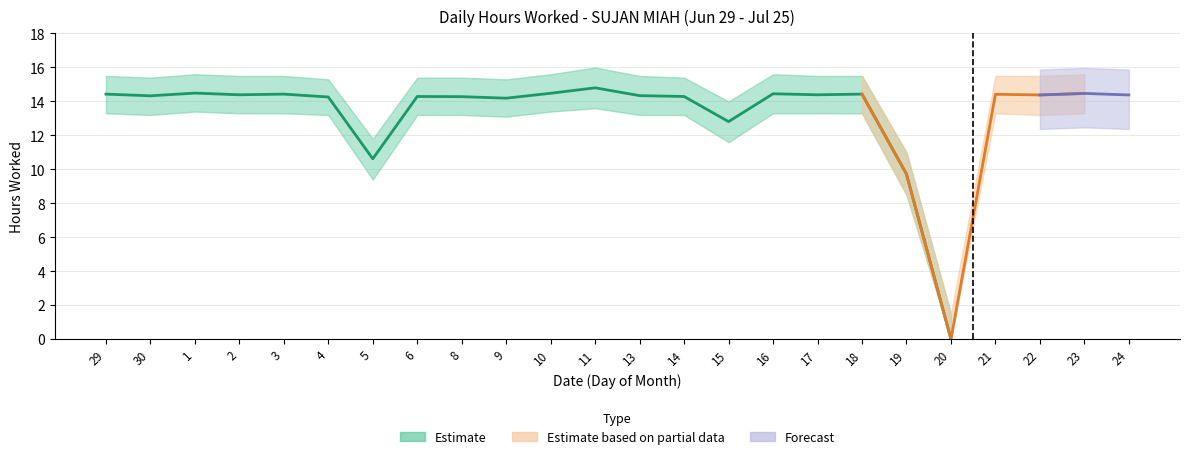

What is the sum of all Lower Band values?

295.1